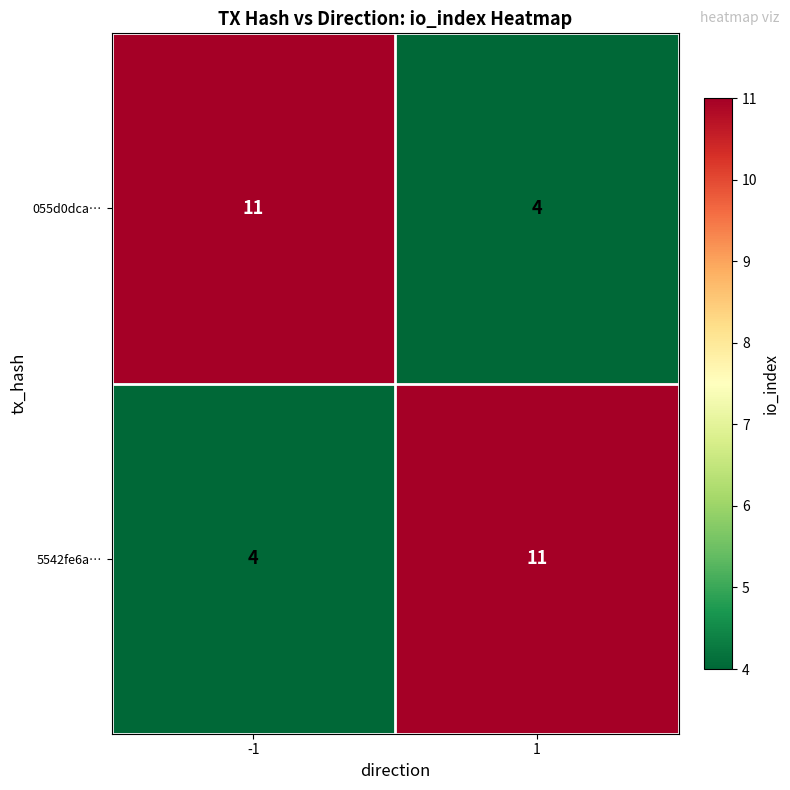

What is the greatest value displayed?

11